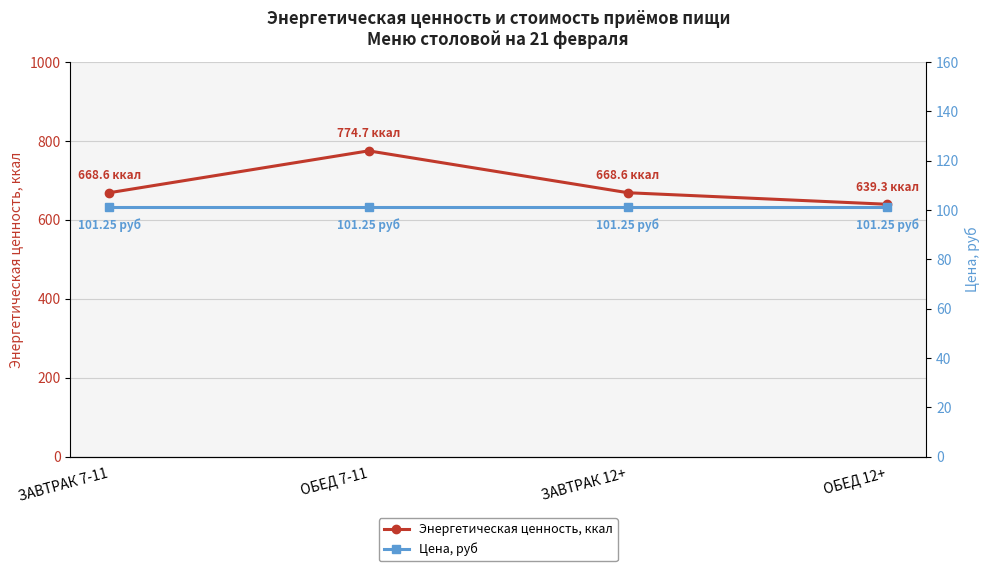

Rank the series by their average value, from highest to lowest.

Энергетическая ценность, ккал, Цена, руб